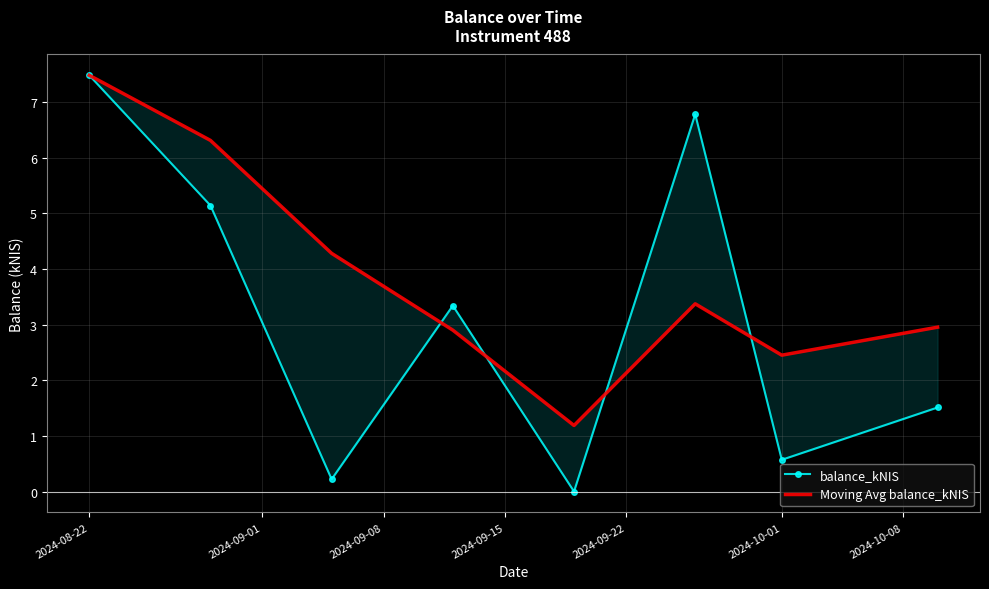

What is the total value across all series at 2024-09-22?

1.2